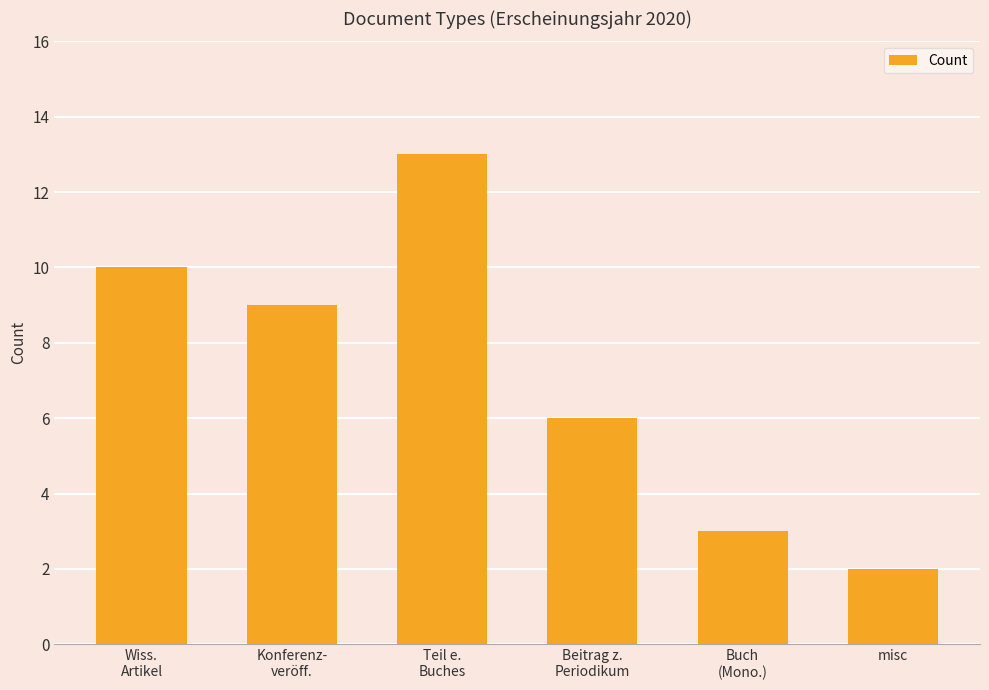

How many data points are less than 9?

3